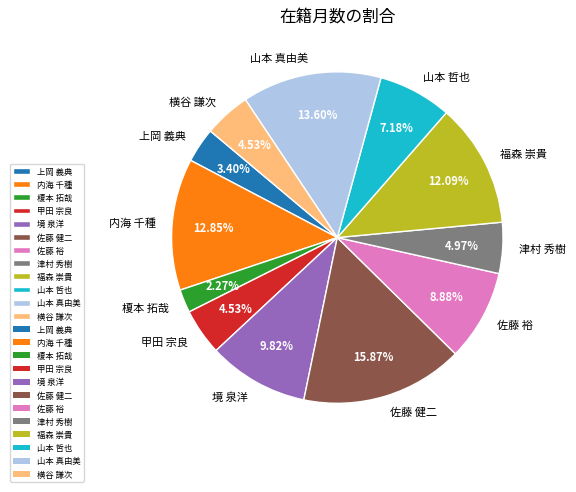

Do 福森 崇貴 and 甲田 宗良 together represent more than half of the pie?

No